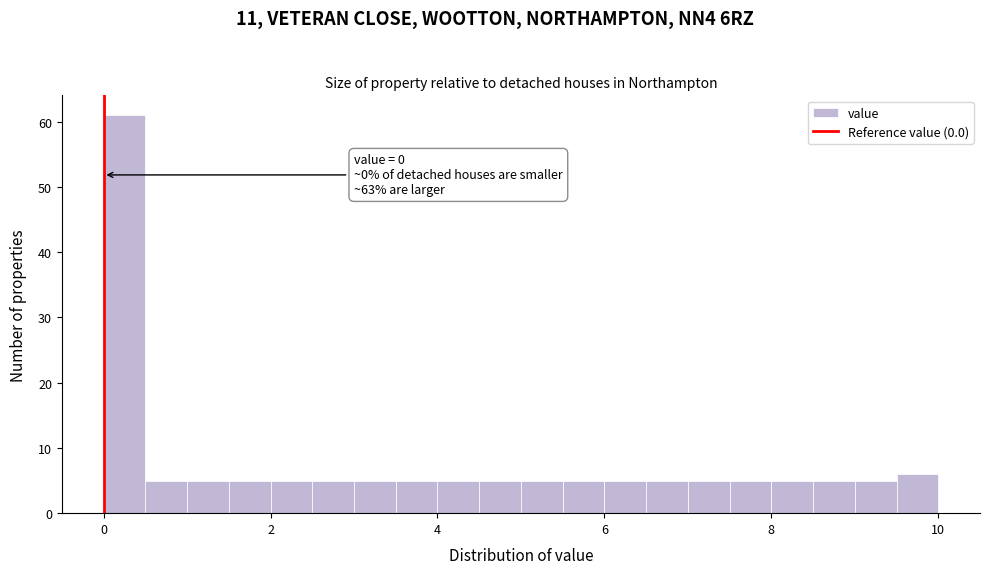

Around what value on the x-axis is the tallest bar? Give the approximate position of its centre, as read against the axis.

0.2